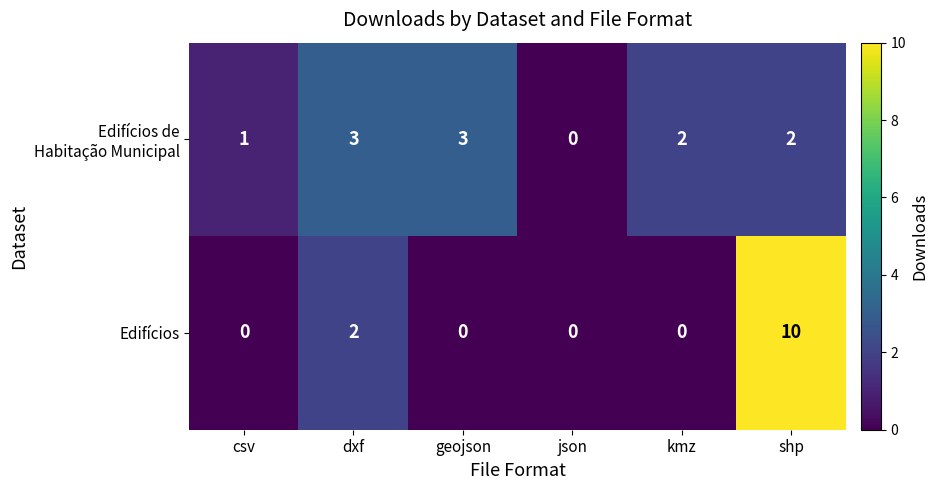

Where is Edifícios nearest to the value 5?

dxf